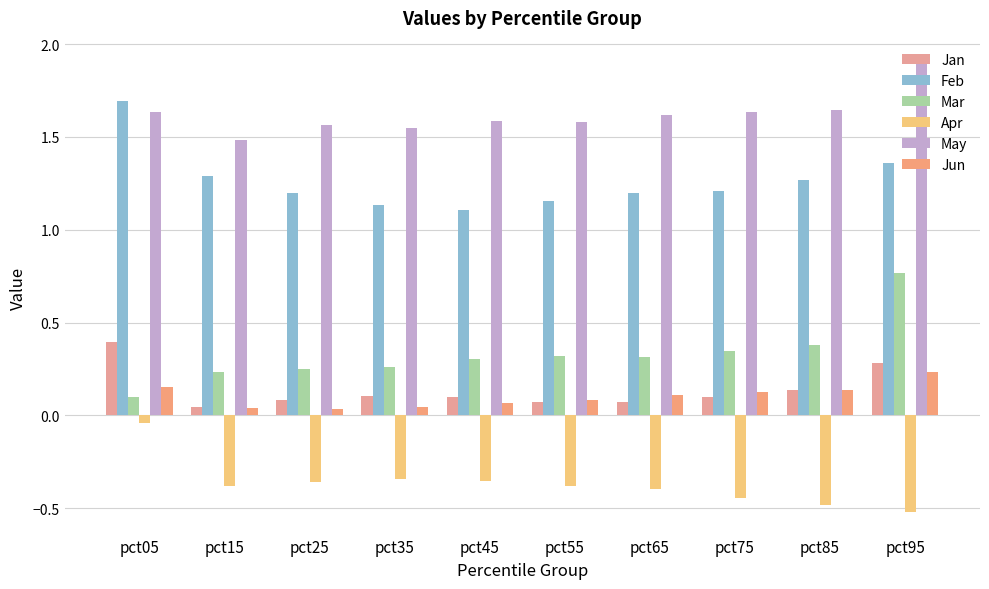

Between pct55 and pct45, which is larger?

pct45